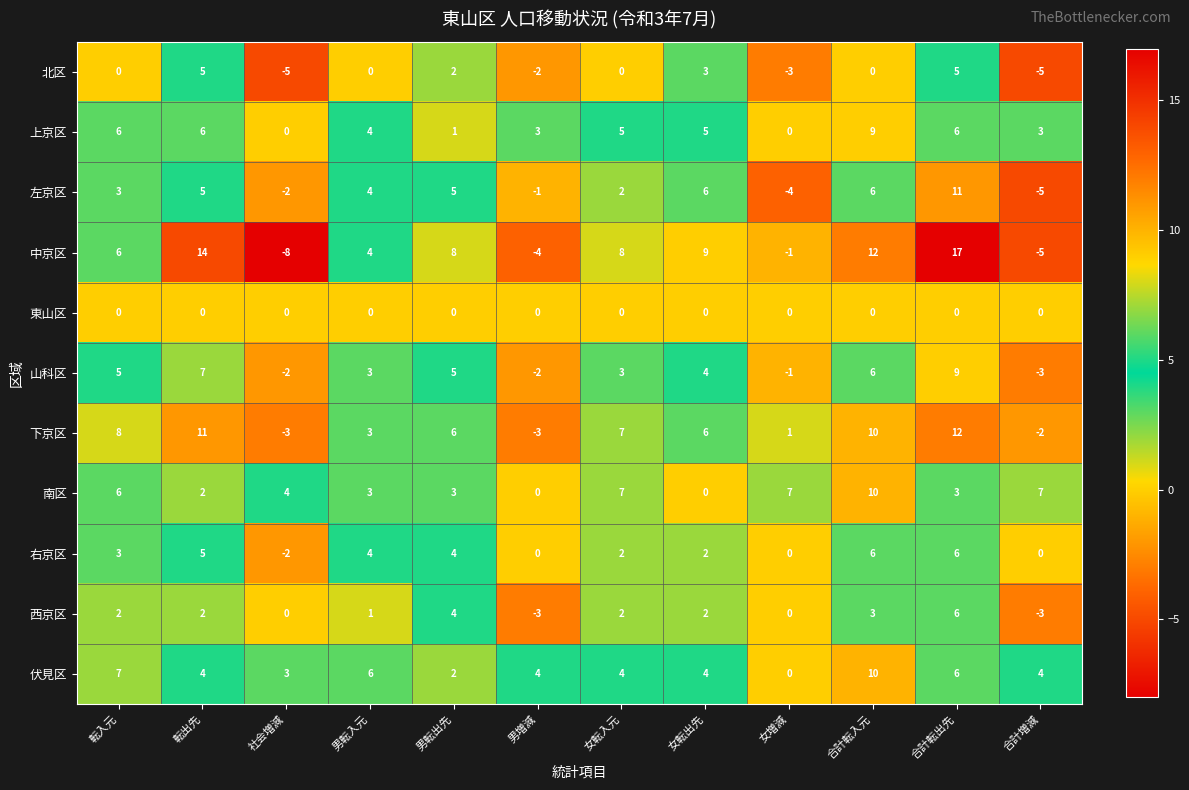

How many 上京区 values are between 3 and 6?

8